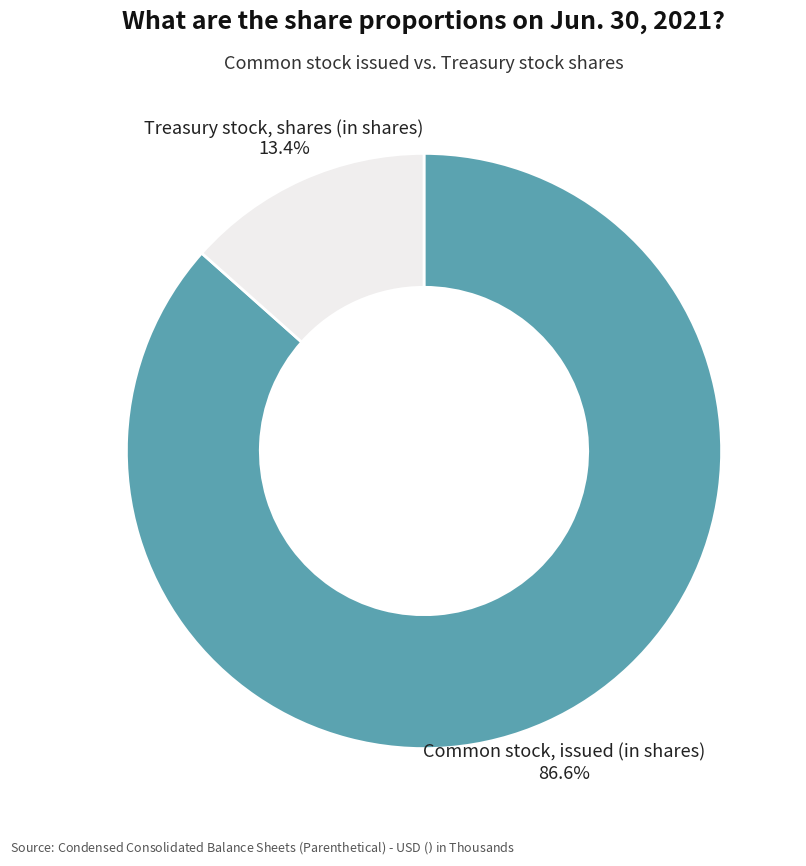

Does any single category account for the majority?

Yes